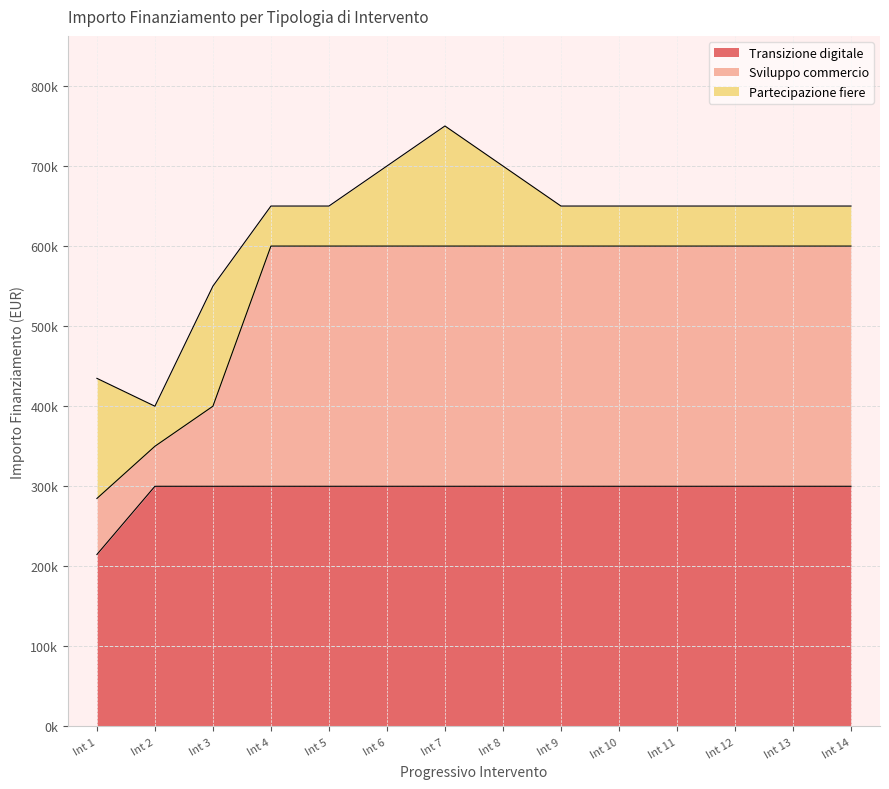

What are all the series names shown in the legend?

Transizione digitale, Sviluppo commercio, Partecipazione fiere